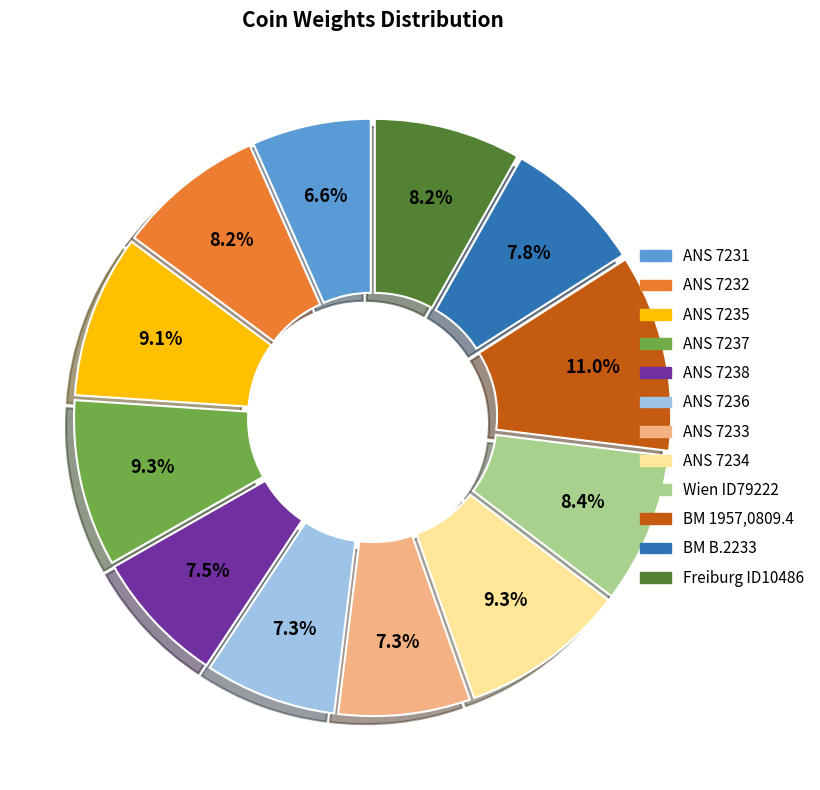

Combined, what portion of the pie is BM B.2233 and ANS 7231?

14.4%